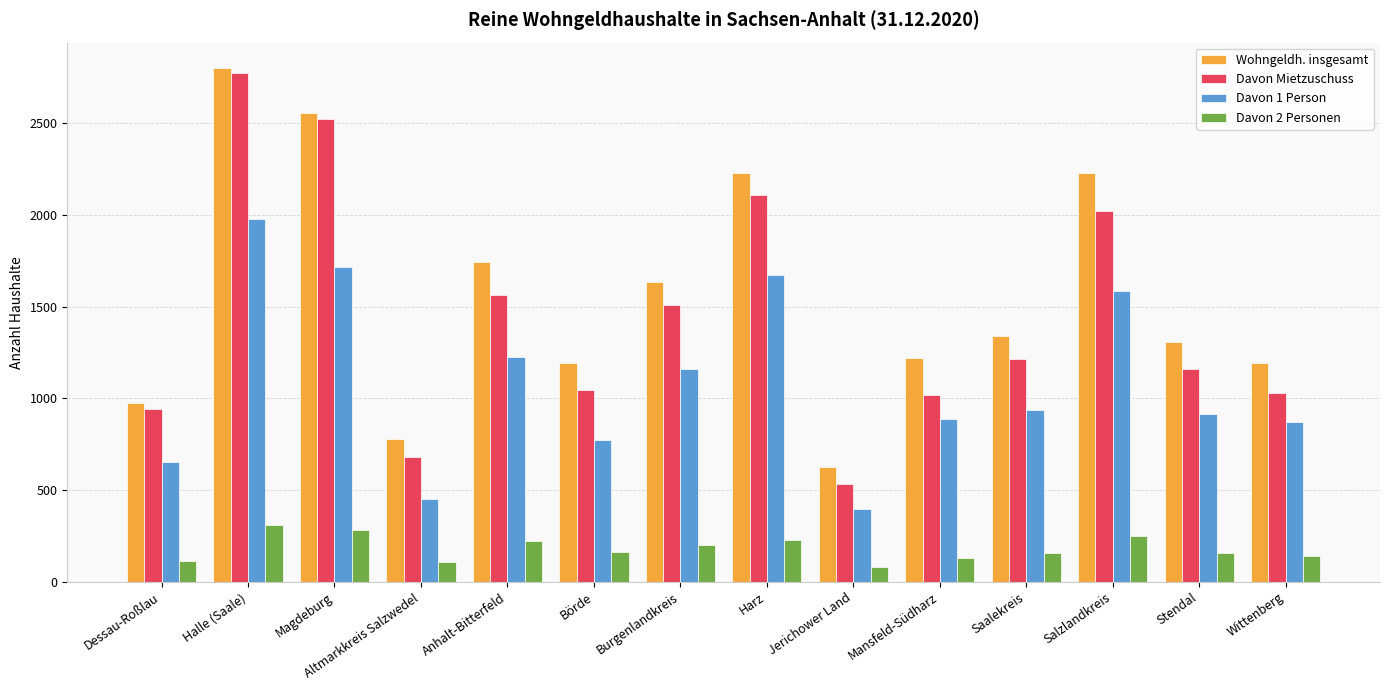

Which series has the largest range (max minus min)?

Davon Mietzuschuss